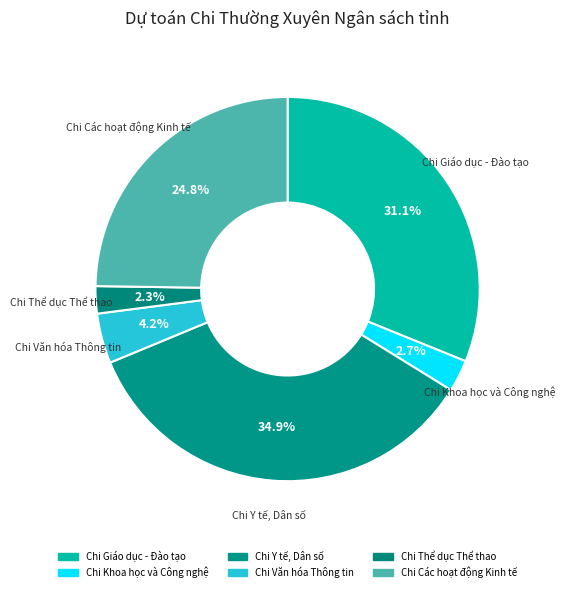

Which has a higher value, Chi Thể dục Thể thao or Chi Văn hóa Thông tin?

Chi Văn hóa Thông tin